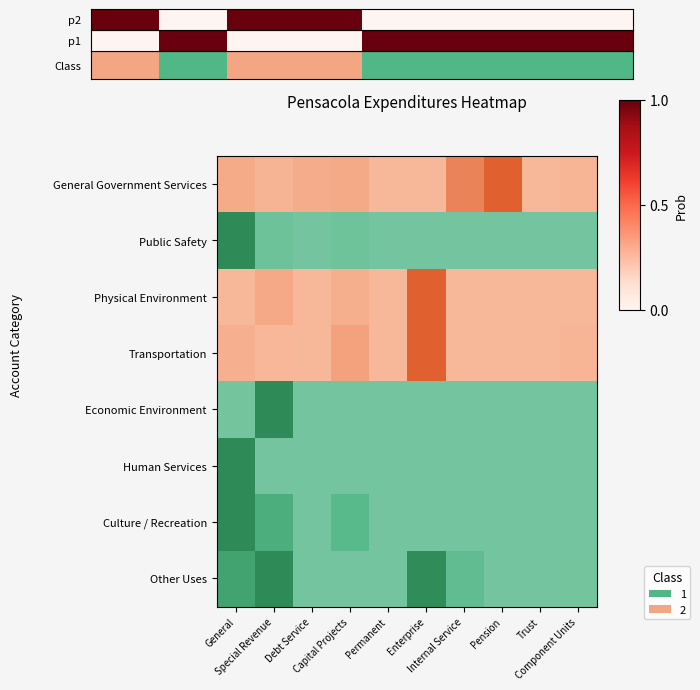

What is the maximum value shown in the chart?

1